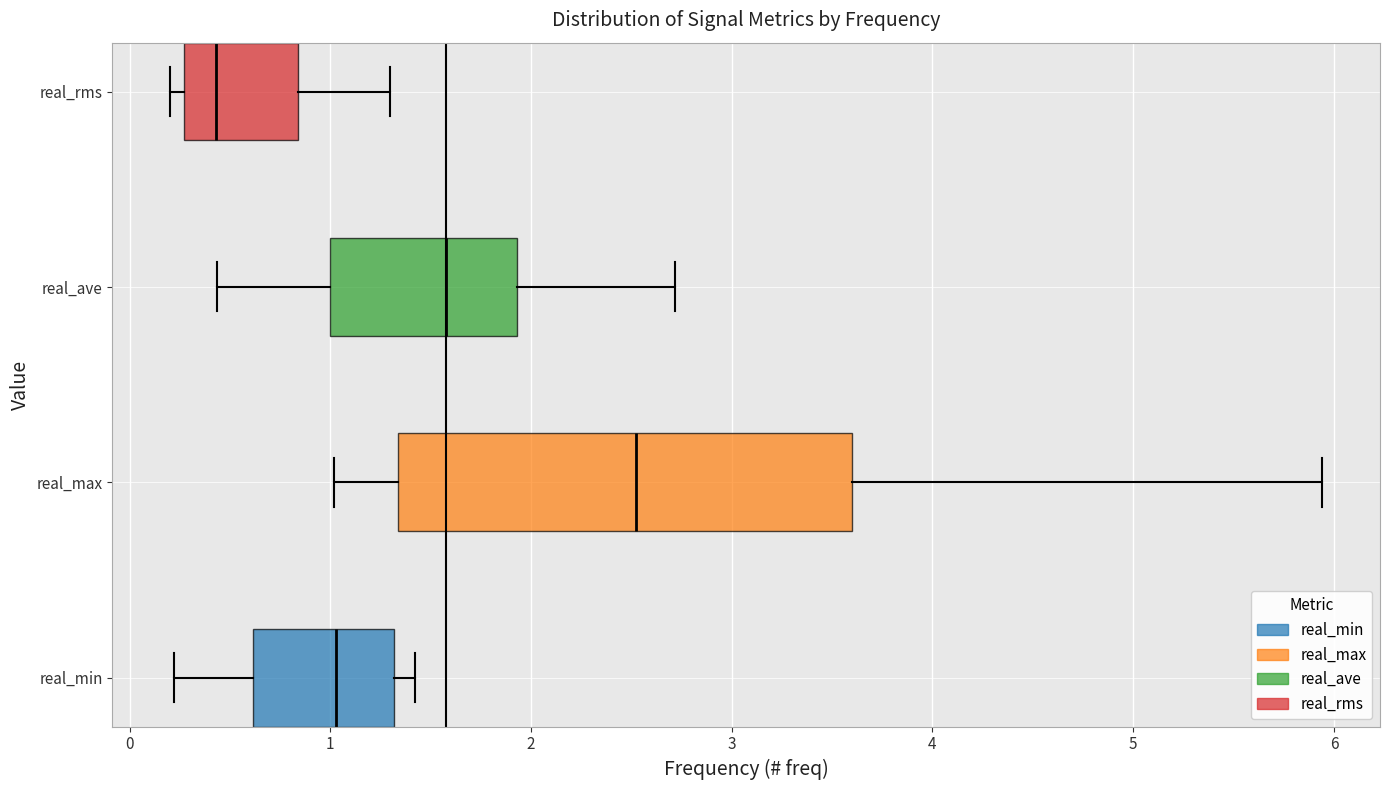

Where does the right whisker of the box for real_ave end on the x-axis? The values are not printed on the chart, so give them approximately, as read against the axis.

2.7